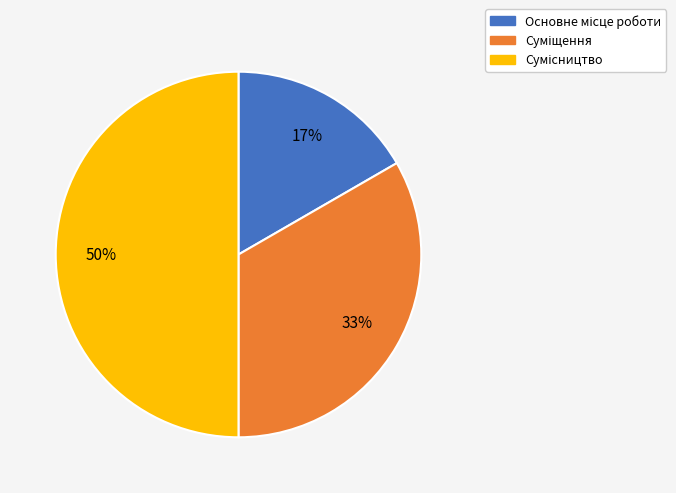

To the nearest percent, what is the average slice percentage?

33%